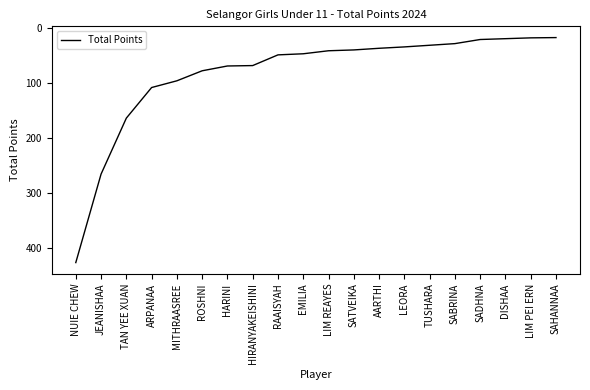

What is the ratio of the value at HARINI to the value at LEORA?

2.0